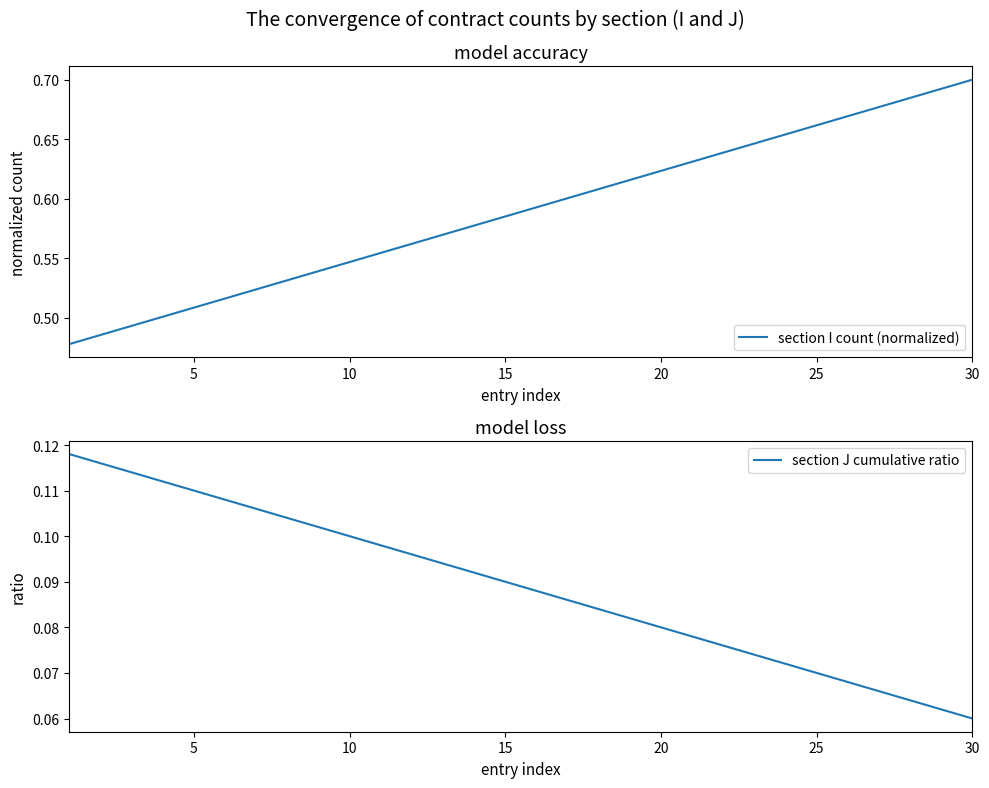

What is the lowest value of the section J cumulative ratio series?

0.1